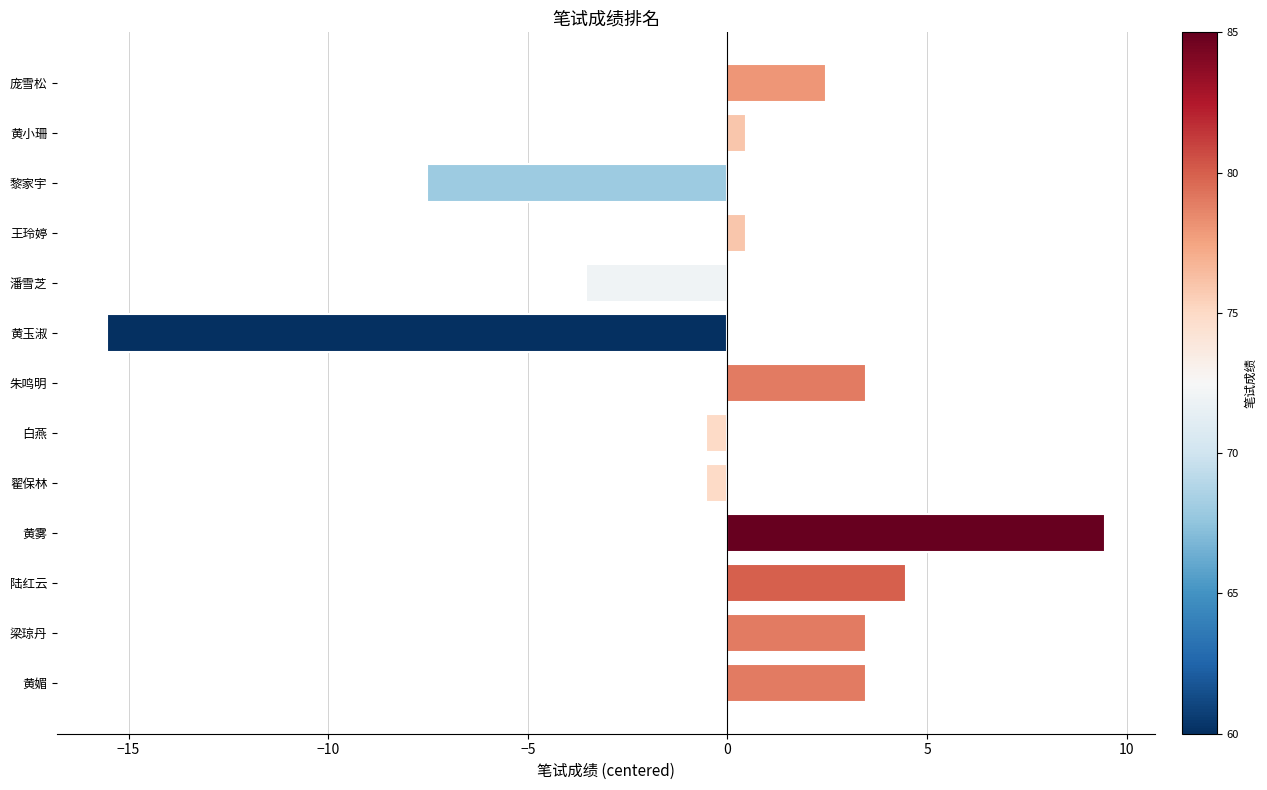

At which category does the chart reach its peak across all series?

黄雾